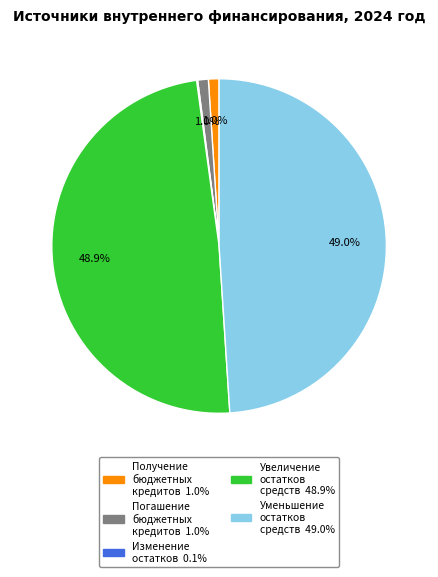

Is there a majority slice in this chart?

No